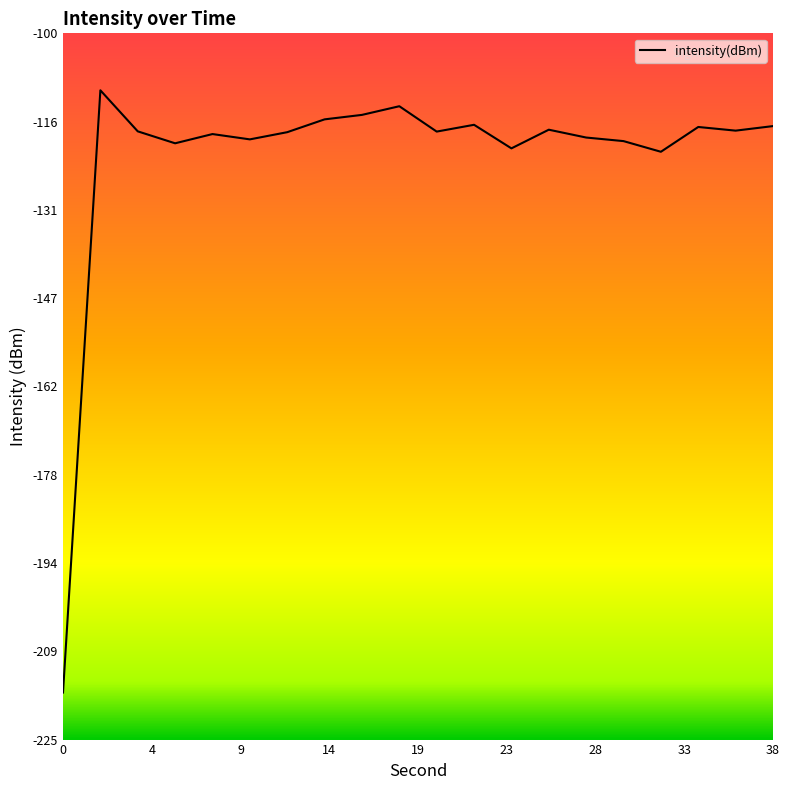

What is the sum of all values?

-2439.9